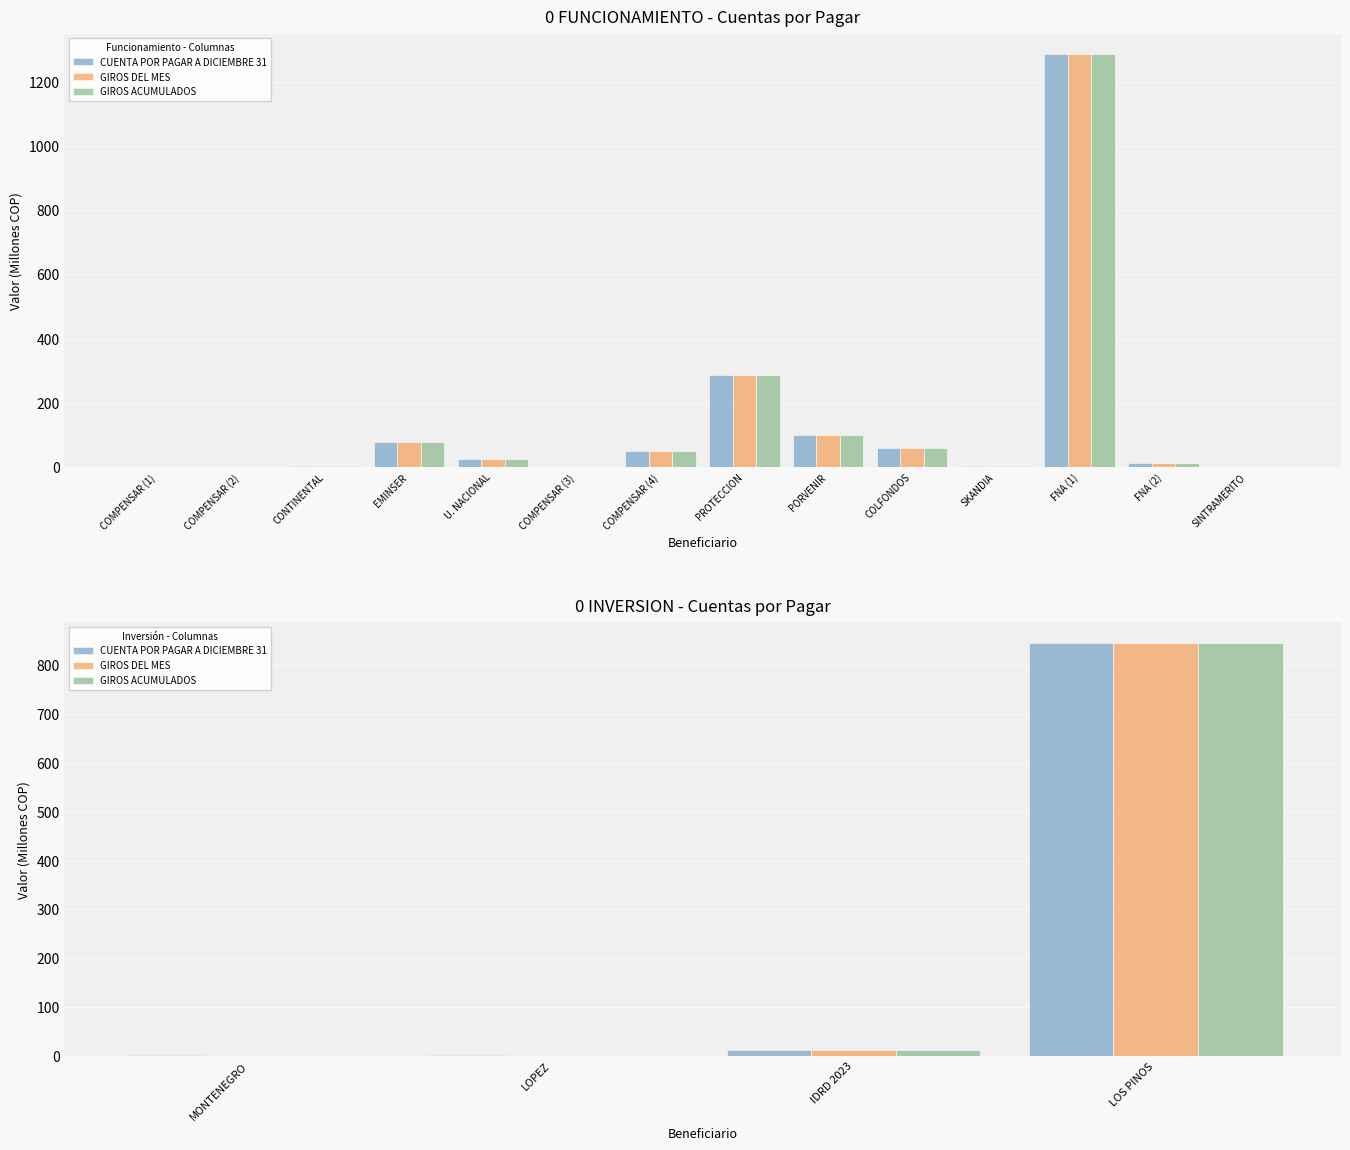

Between MONTENEGRO and IDRD 2023, which is larger?

IDRD 2023